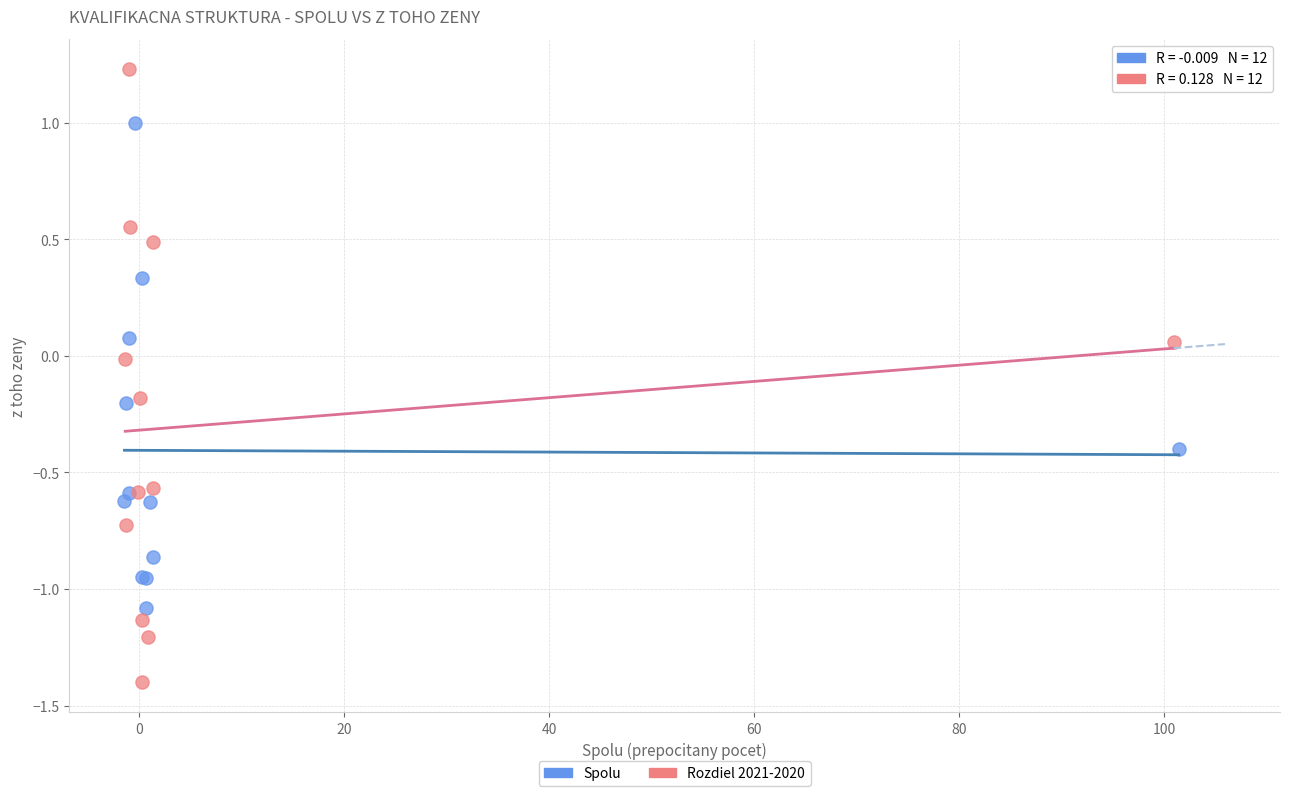

Which series contains the highest Y value?

Rozdiel 2021-2020